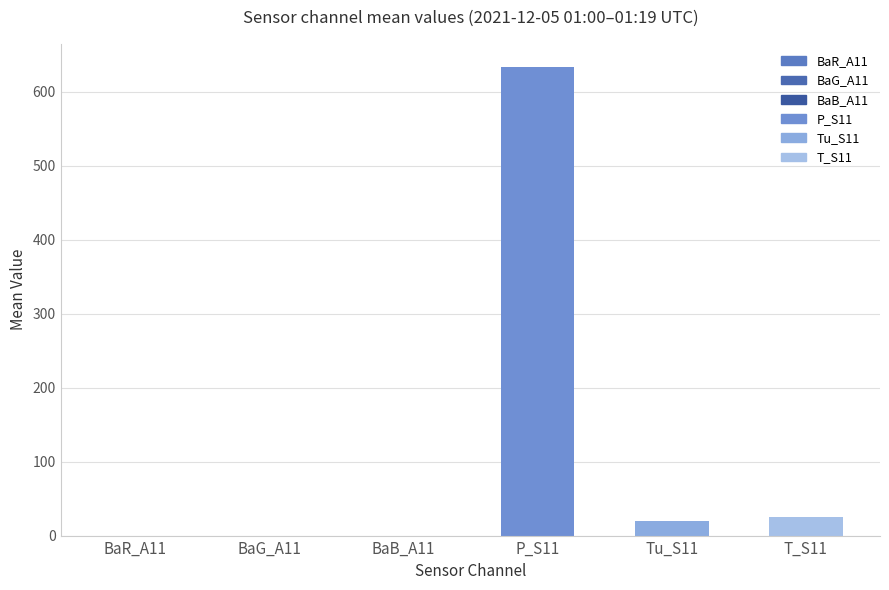

What is the maximum value shown in the chart?

632.9